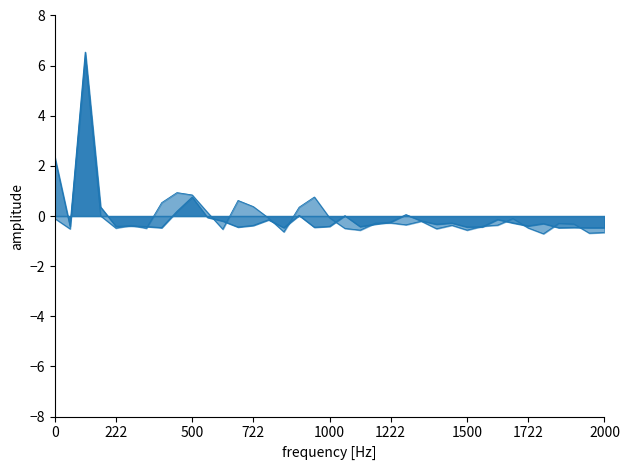

How many categories are shown in the chart?

37